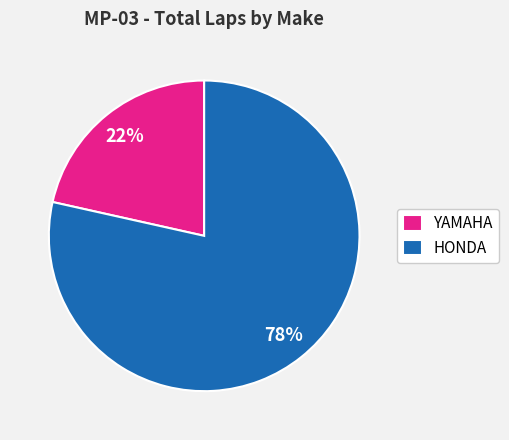

How many slices are in this pie chart?

2